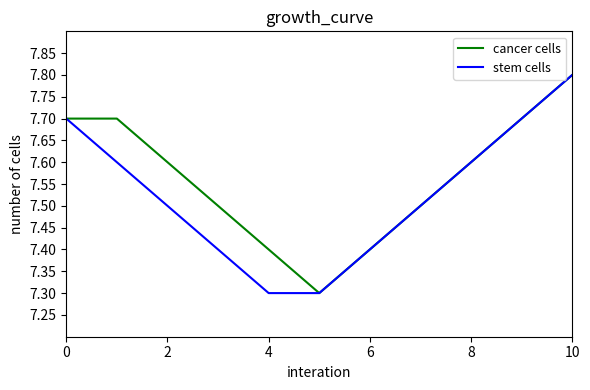

Which series has the largest total across all categories?

cancer cells